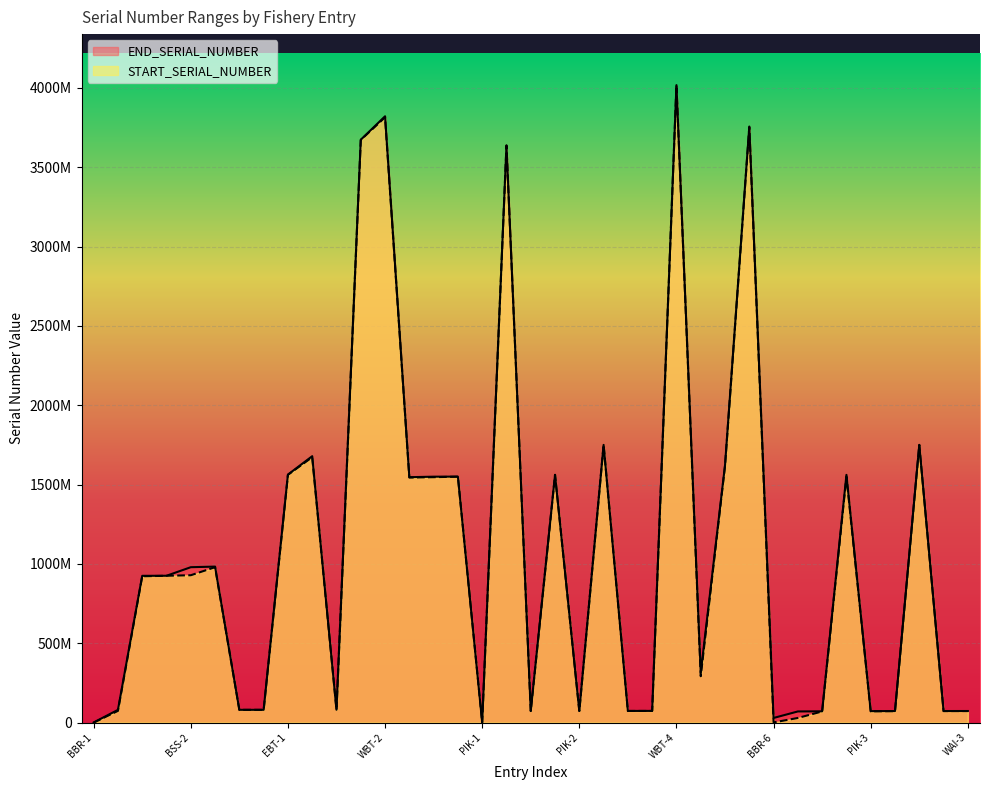

How many data points does each series have?

37